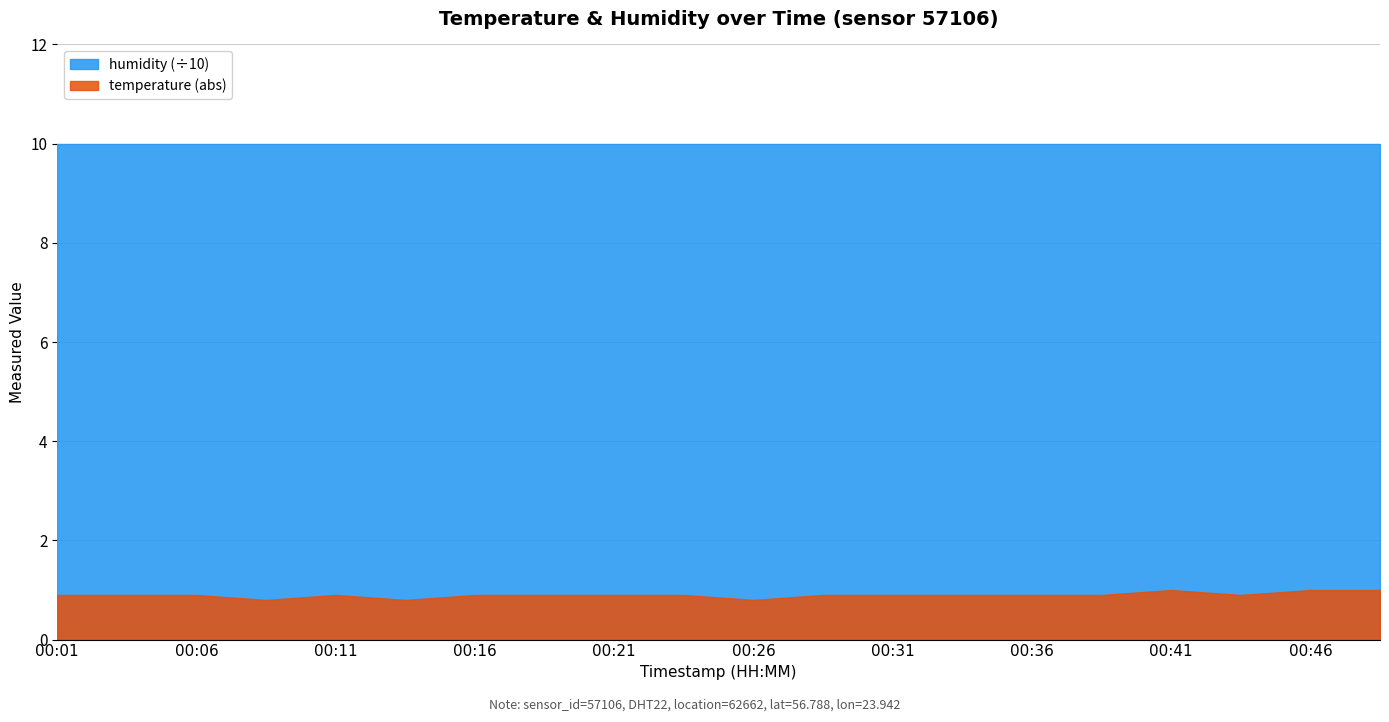

At how many categories does at least one series exceed 25?

20